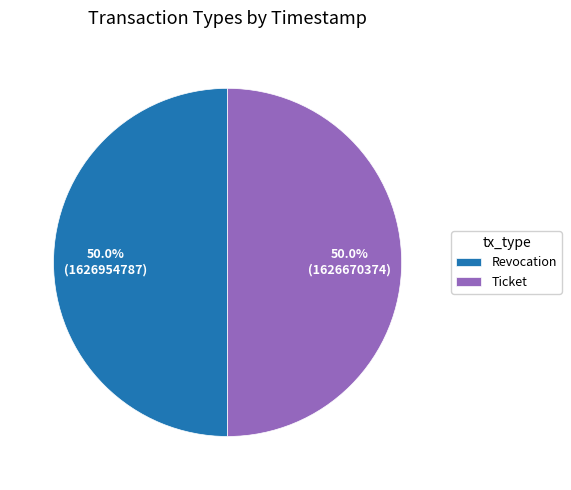

To the nearest percent, what is the combined percentage of Ticket and Revocation?

100%